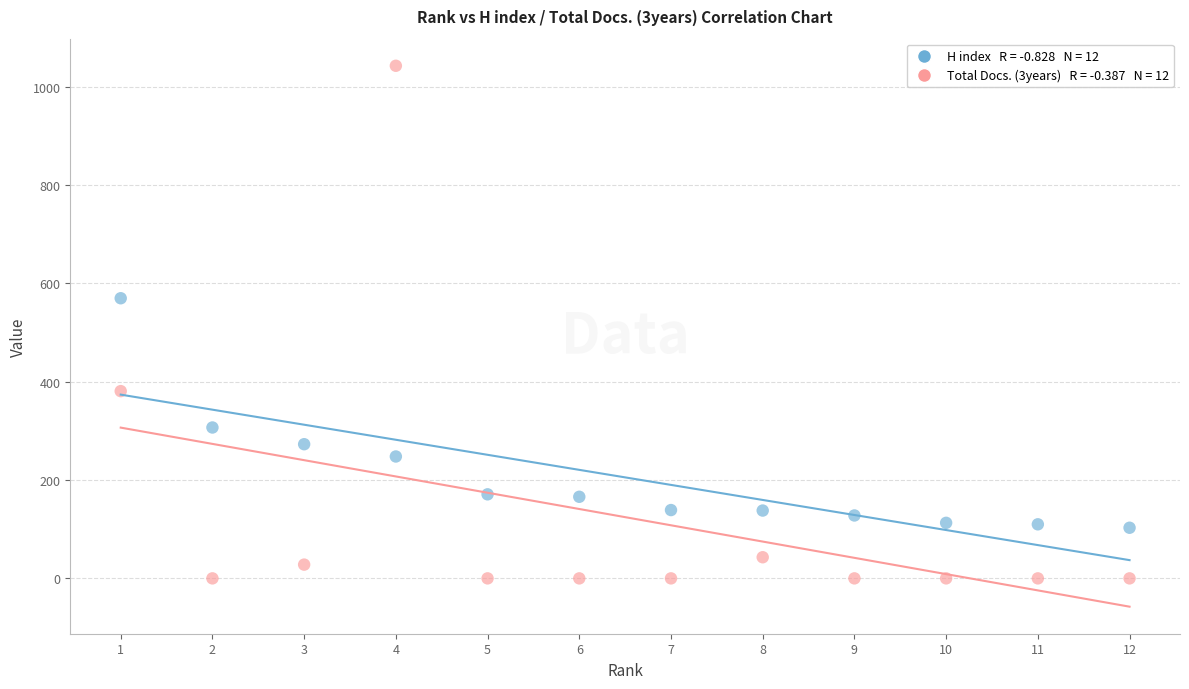

Across all data points, what is the range of Y values (max minus min)?

1043